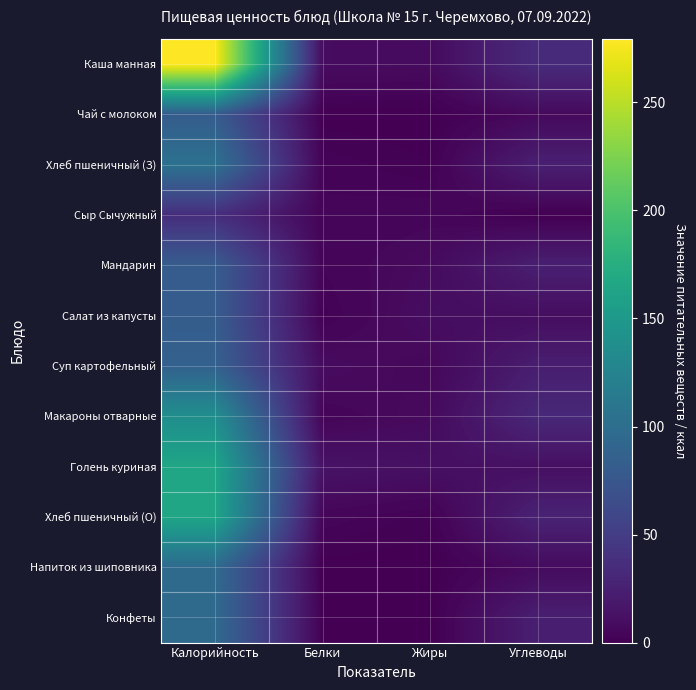

Reading left to right, transcribe all the data shown in this chart.

Каша манная: Калорийность=279.4	Белки=8.8	Жиры=8.1	Углеводы=34.6
Чай с молоком: Калорийность=81.0	Белки=0.3	Жиры=0.0	Углеводы=6.7
Хлеб пшеничный (З): Калорийность=104.4	Белки=3.0	Жиры=1.1	Углеводы=24.3
Сыр Сычужный: Калорийность=36.3	Белки=3.5	Жиры=4.5	Углеводы=0.0
Мандарин: Калорийность=81.0	Белки=3.5	Жиры=8.1	Углеводы=24.1
Салат из капусты: Калорийность=81.6	Белки=1.6	Жиры=10.0	Углеводы=10.1
Суп картофельный: Калорийность=86.4	Белки=8.9	Жиры=5.4	Углеводы=23.1
Макароны отварные: Калорийность=138.0	Белки=4.1	Жиры=7.6	Углеводы=31.6
Голень куриная: Калорийность=165.0	Белки=14.1	Жиры=11.9	Углеводы=11.4
Хлеб пшеничный (О): Калорийность=164.5	Белки=4.2	Жиры=1.4	Углеводы=26.6
Напиток из шиповника: Калорийность=97.0	Белки=0.3	Жиры=0.1	Углеводы=8.4
Конфеты: Калорийность=96.4	Белки=1.0	Жиры=0.0	Углеводы=23.9